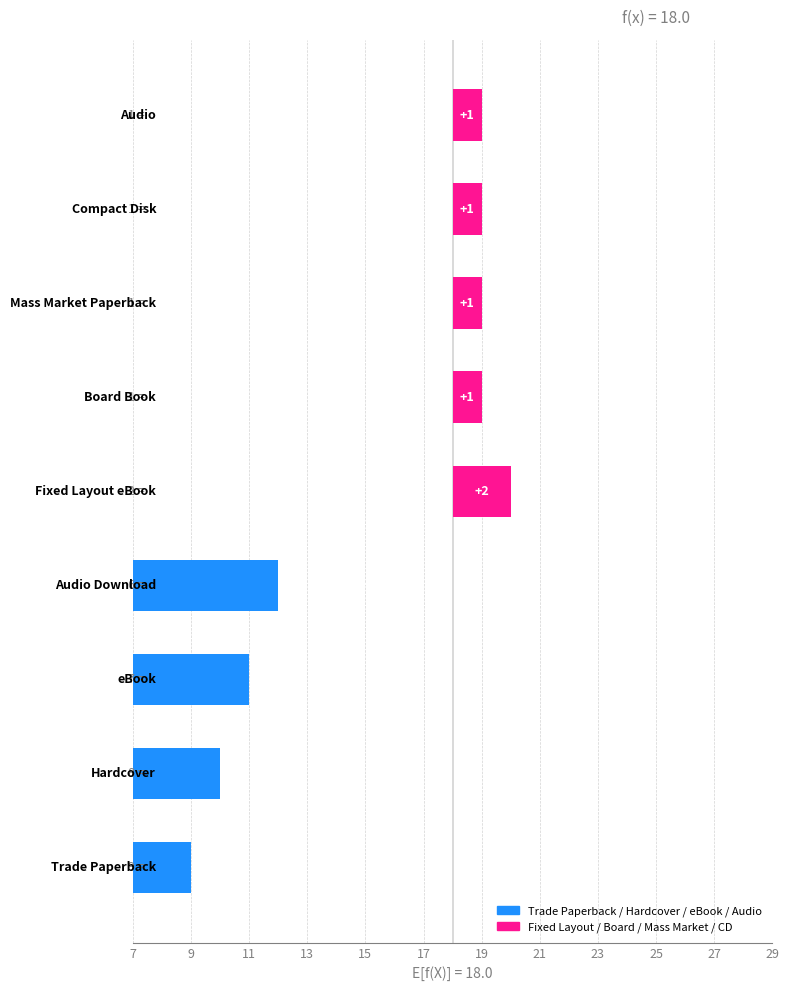

Is it true that the value at Board Book is 6?

False